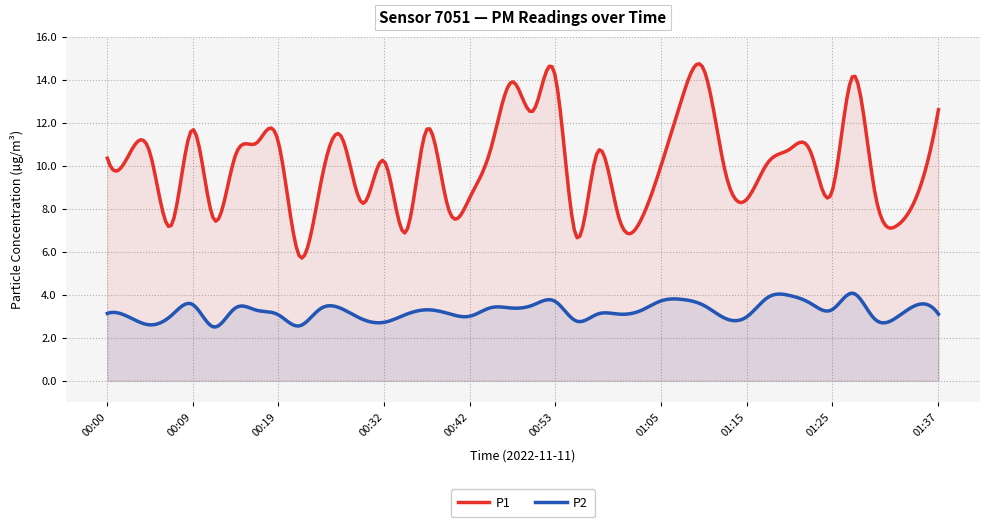

How many data points in P2 are above 3?

28